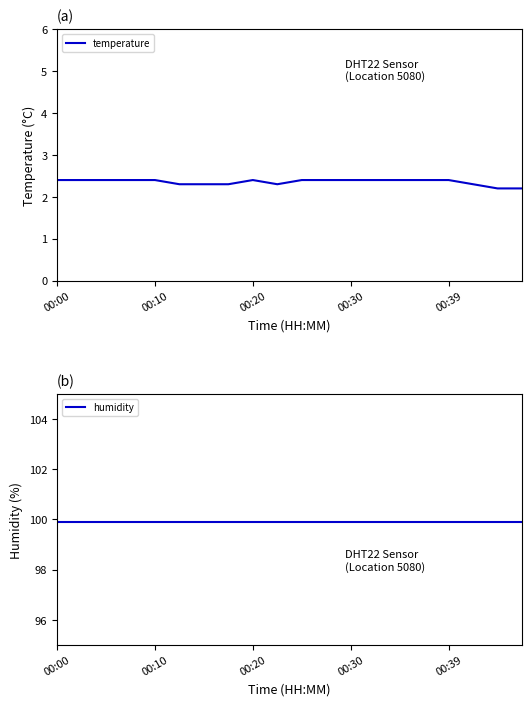

True or false: humidity and temperature intersect in this chart.

False